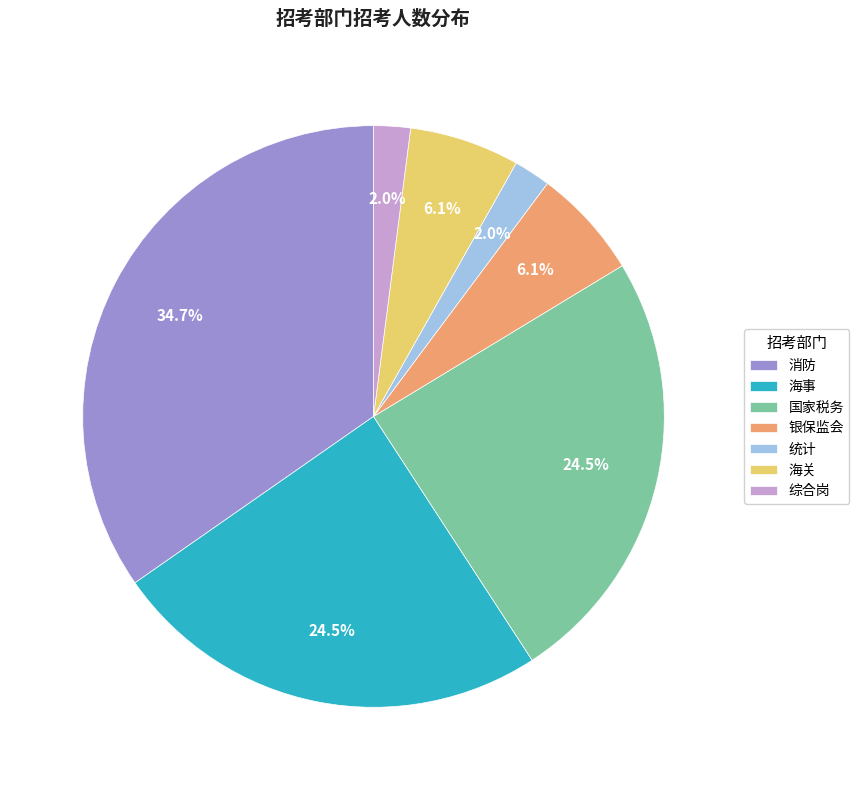

To the nearest percent, what is the average slice percentage?

14%